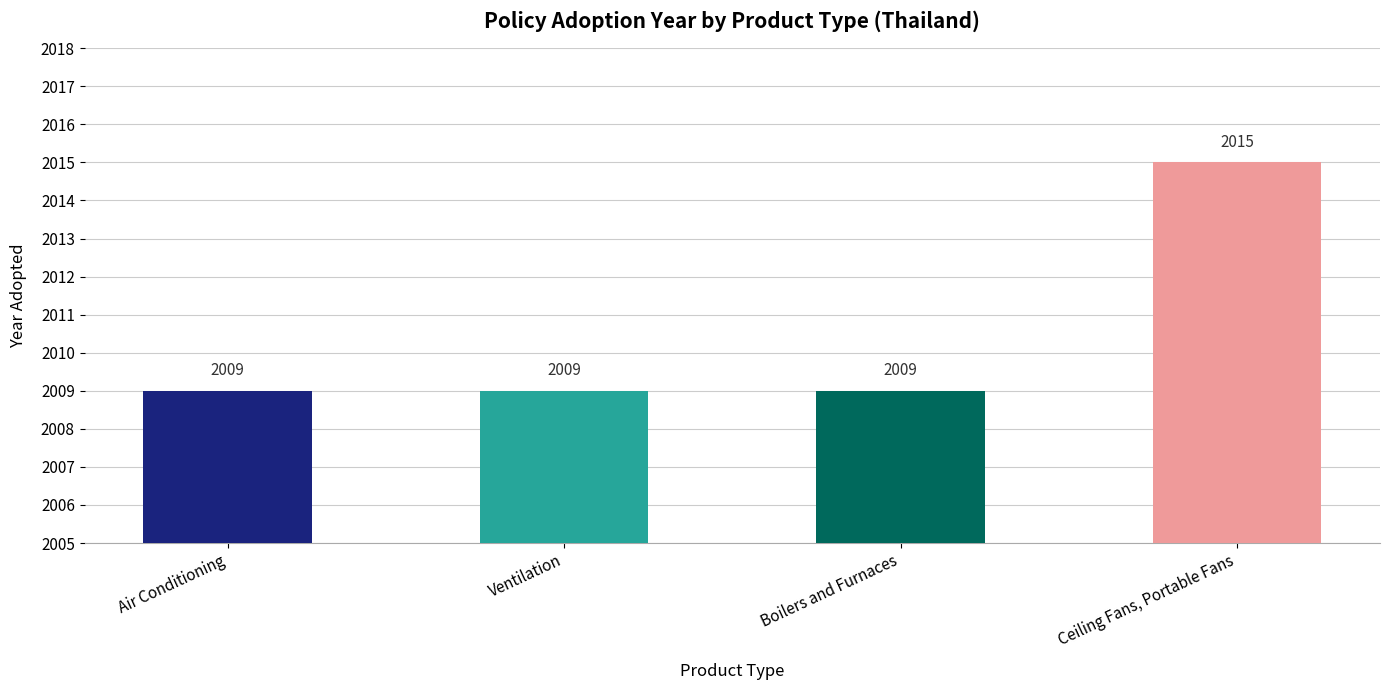

What is the maximum value shown in the chart?

2015